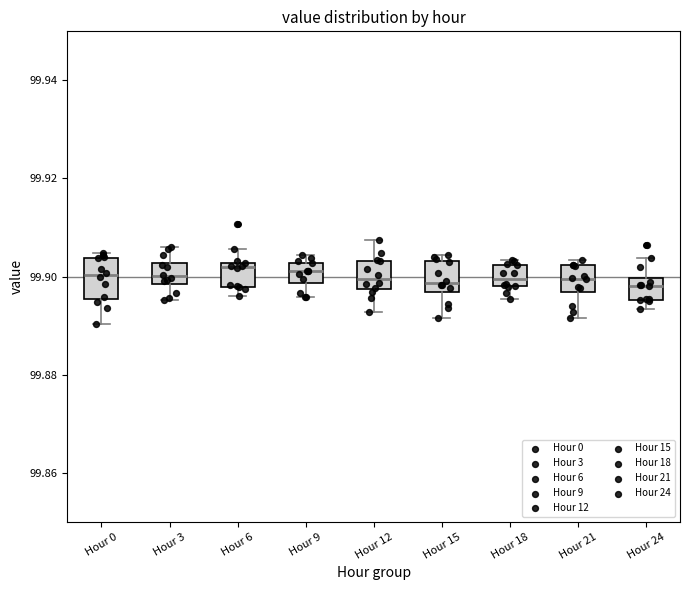

Reading left to right, read every box against the y-axis: the position of its median line, the range the box covers, and the ends of its whiskers. The values are not printed on the chart, so give them approximately, as read against the axis.

Hour 0: median 99.900, box 99.896 to 99.904, whiskers 99.890 to 99.904 (just above the box's upper edge)
Hour 3: median 99.900, box 99.898 to 99.902, whiskers 99.896 to 99.906
Hour 6: median 99.902 (just below the box's upper edge), box 99.898 to 99.902, whiskers 99.896 to 99.906
Hour 9: median 99.902 (inside the box), box 99.898 to 99.902, whiskers 99.896 to 99.904
Hour 12: median 99.900, box 99.898 to 99.904, whiskers 99.892 to 99.908
Hour 15: median 99.898, box 99.896 to 99.904, whiskers 99.892 to 99.904 (just above the box's upper edge)
Hour 18: median 99.900, box 99.898 to 99.902, whiskers 99.896 to 99.904
Hour 21: median 99.900, box 99.896 to 99.902, whiskers 99.892 to 99.904
Hour 24: median 99.898, box 99.896 to 99.900, whiskers 99.894 to 99.904